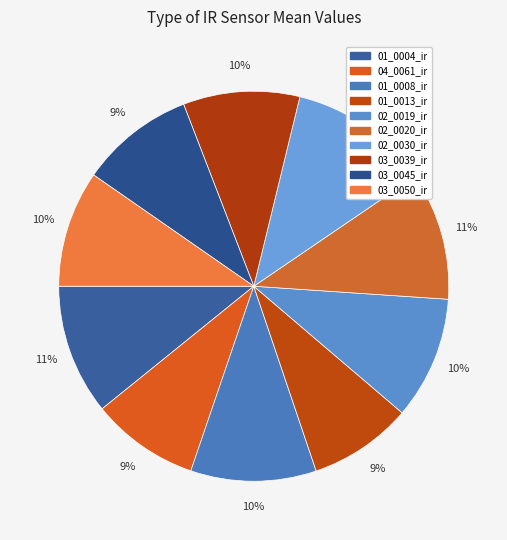

Which has a higher value, 01_0008_ir or 01_0013_ir?

01_0008_ir